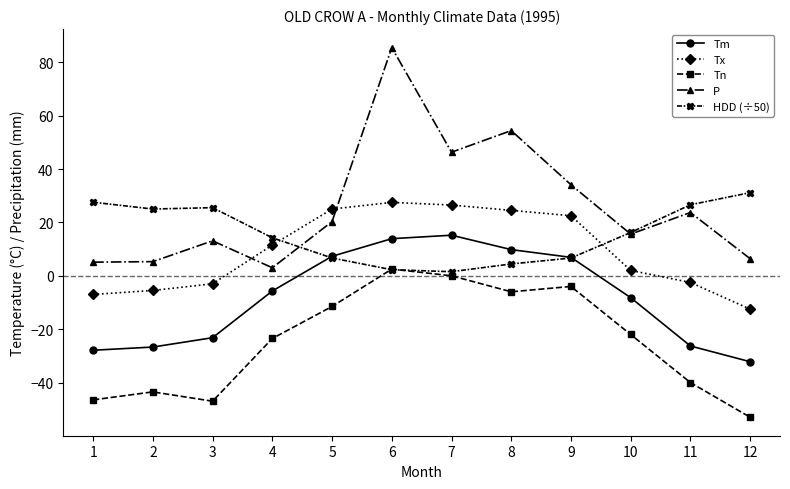

Between which two adjacent categories do Tx and P first intersect?

3 and 4